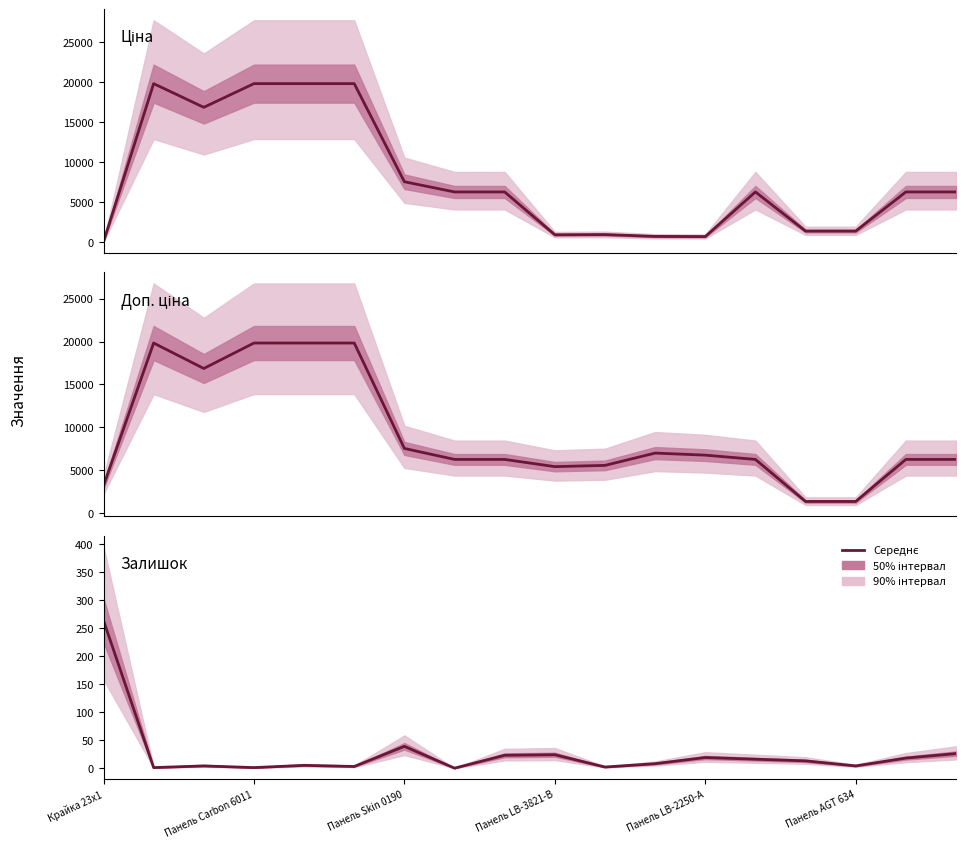

What is the difference between the second highest and second lowest values in the Доп. ціна series?

18465.1